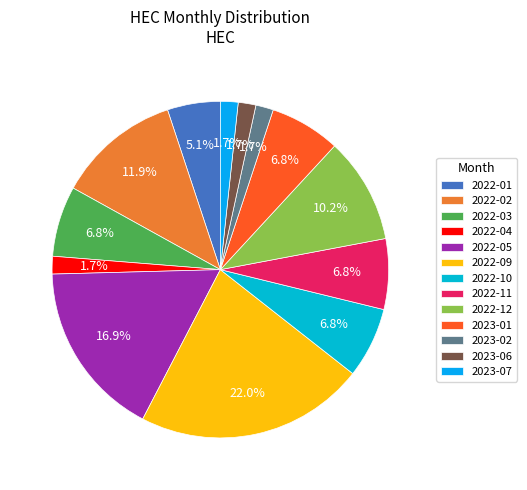

To the nearest percent, what is the average slice percentage?

8%